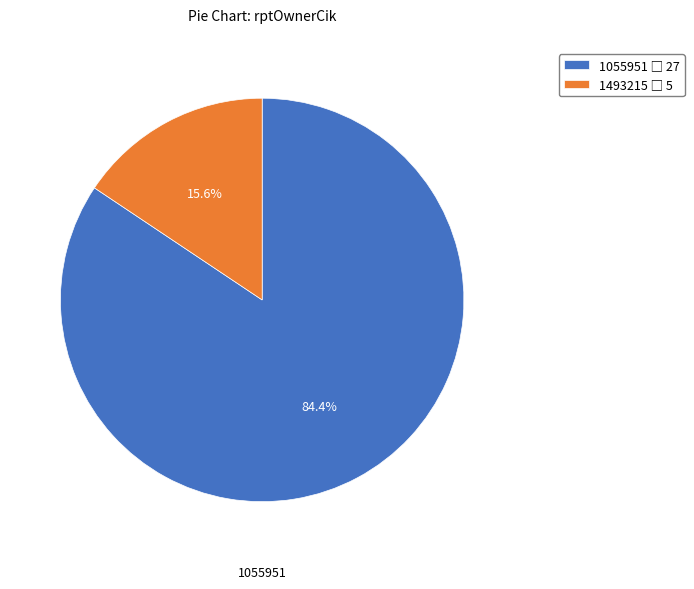

Is there a majority slice in this chart?

Yes